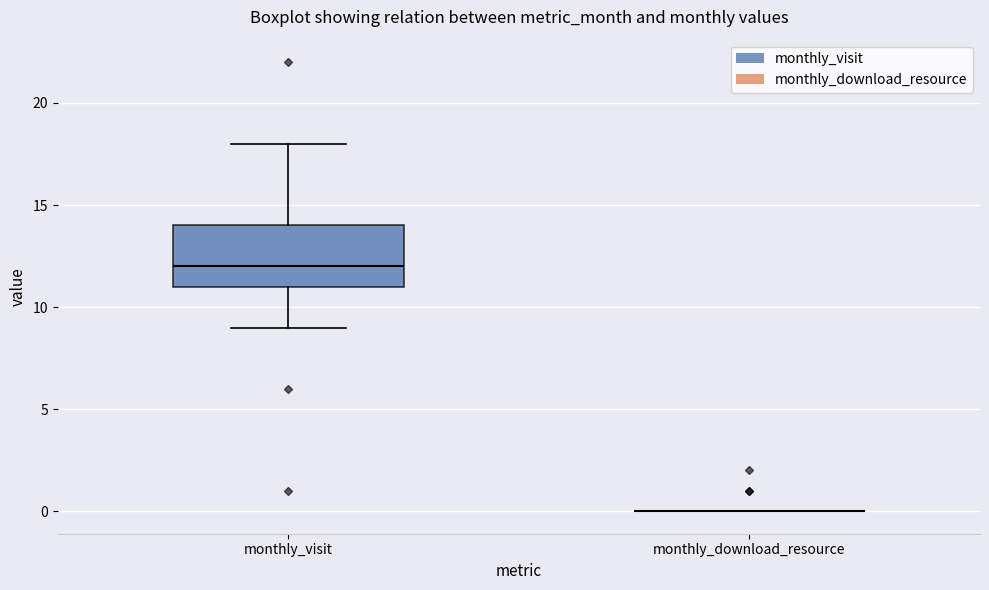

Reading left to right, read every box against the y-axis: the position of its median line, the range the box covers, and the ends of its whiskers. The values are not printed on the chart, so give them approximately, as read against the axis.

monthly_visit: median 12, box 11 to 14, whiskers 9 to 18
monthly_download_resource: box collapsed to a line at 0, whiskers 0 to 0